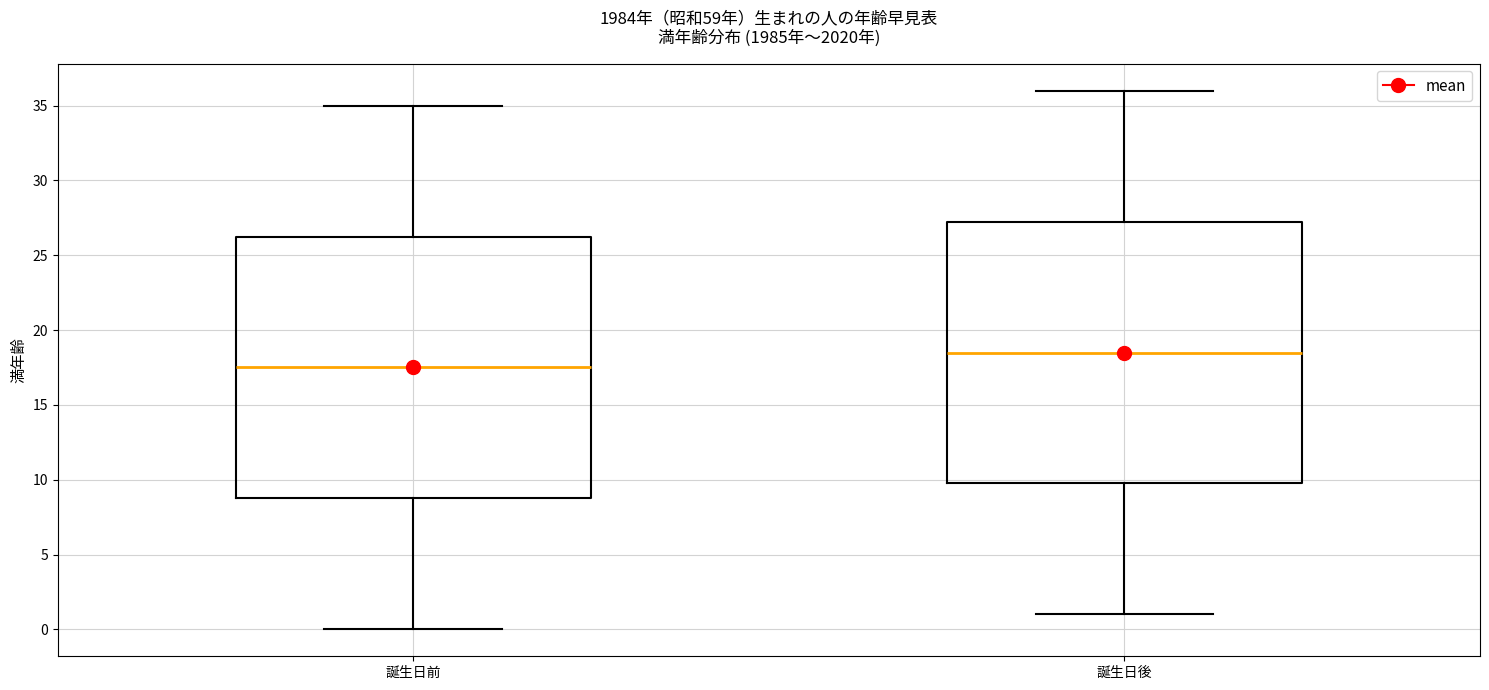

Reading left to right, read every box against the y-axis: the position of its median line, the range the box covers, and the ends of its whiskers. The values are not printed on the chart, so give them approximately, as read against the axis.

誕生日前: median 17.5, box 9.0 to 26.5, whiskers 0.0 to 35.0
誕生日後: median 18.5, box 10.0 to 27.5, whiskers 1.0 to 36.0